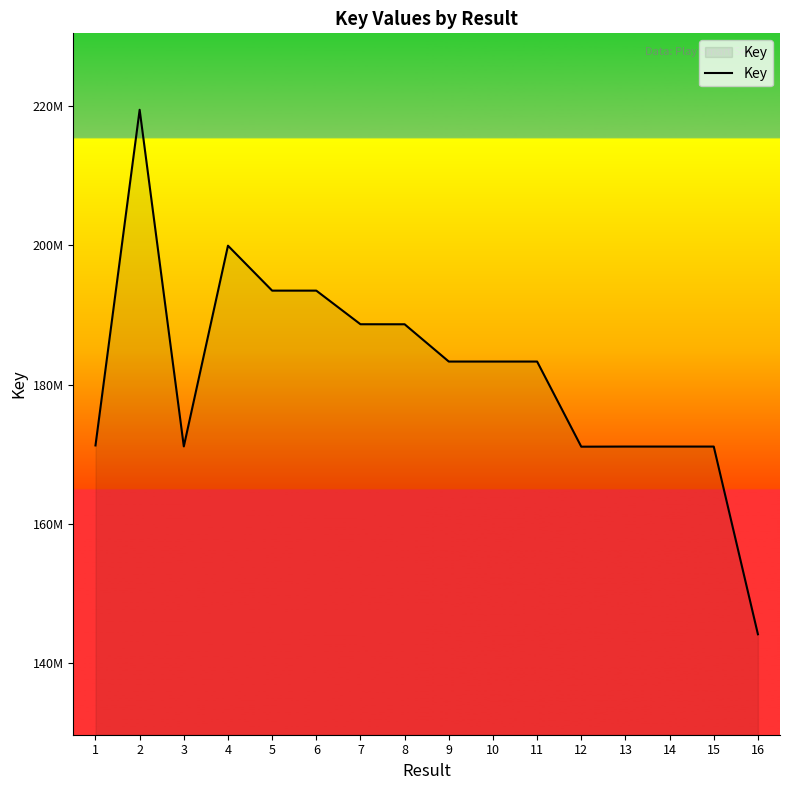

What is the maximum value shown in the chart?

219460866